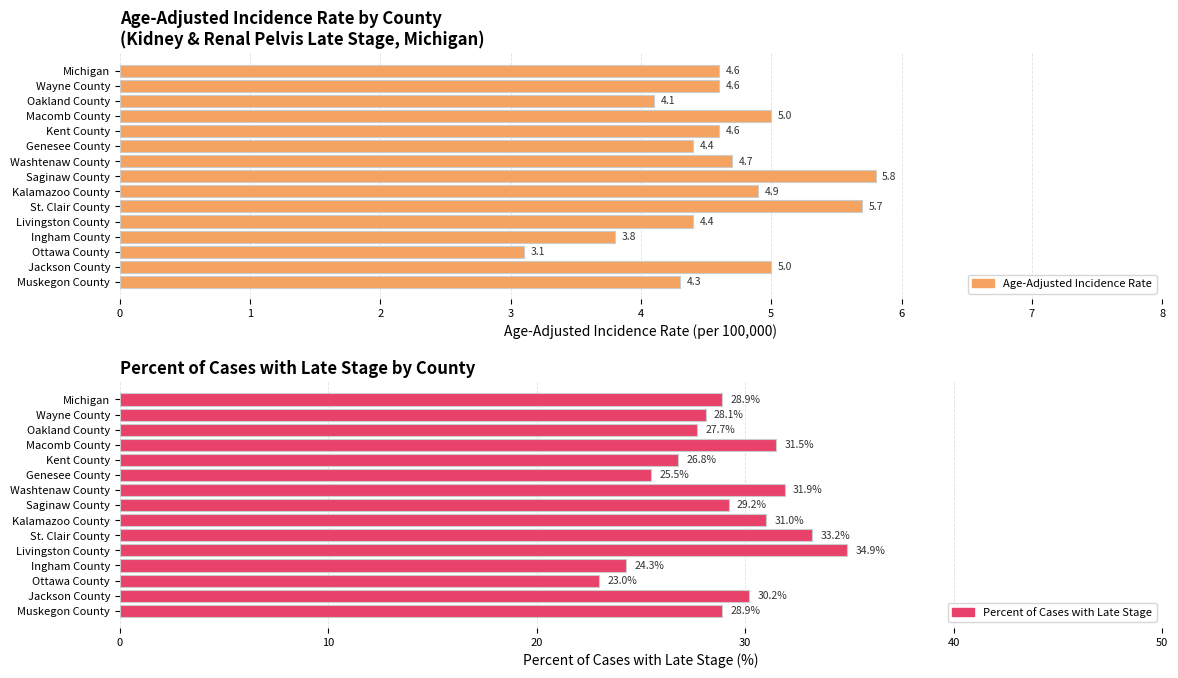

What is the lowest value of the Percent of Cases with Late Stage series?

23.0